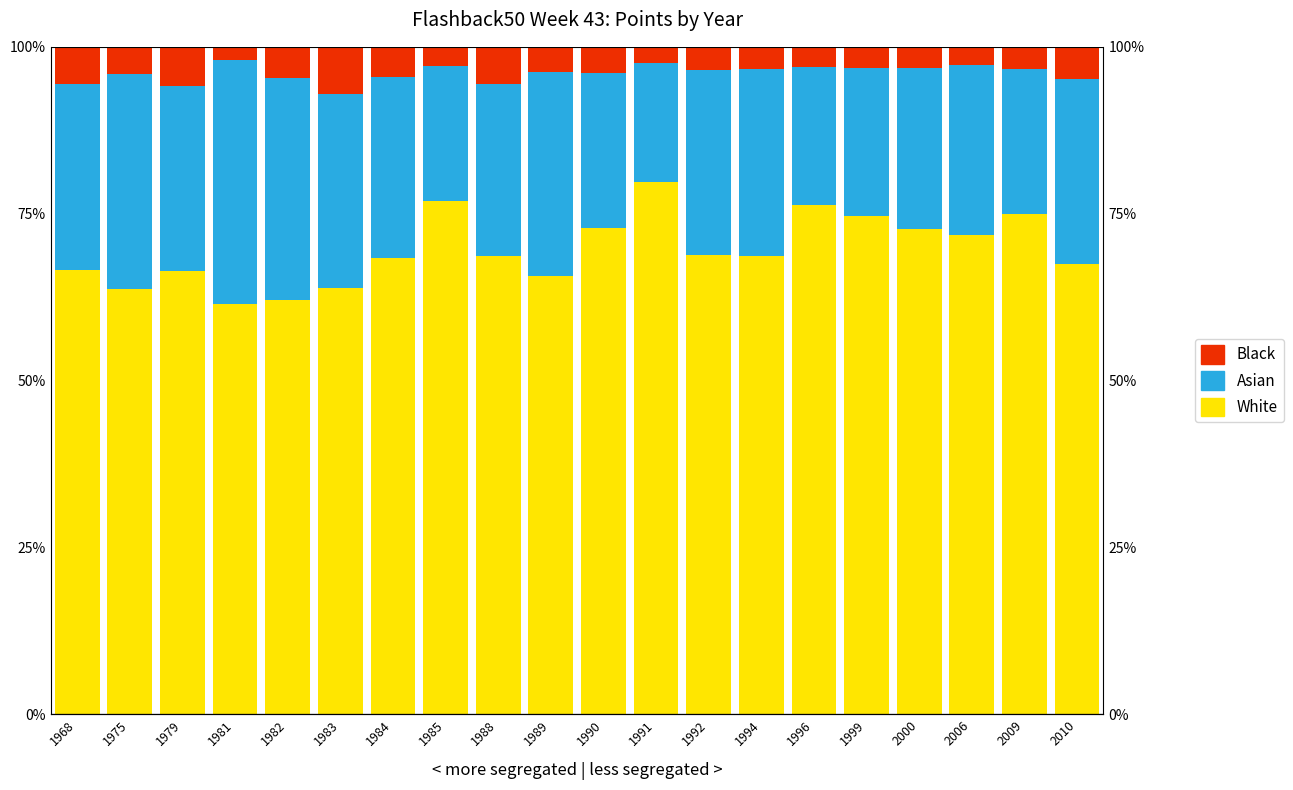

What is the difference between the maximum and minimum values in the White series?

18.2